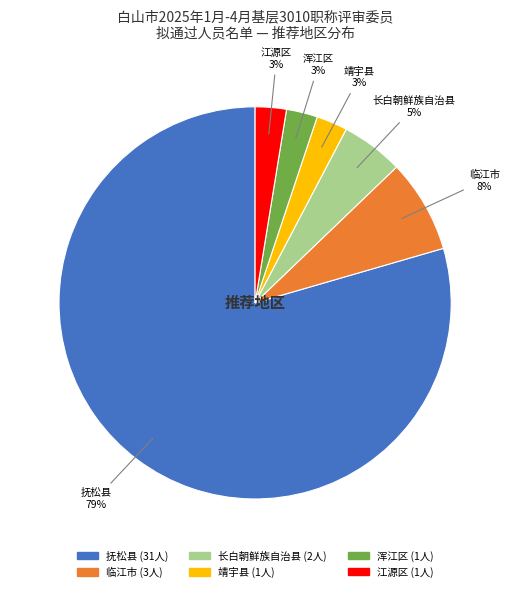

Is there a majority slice in this chart?

Yes